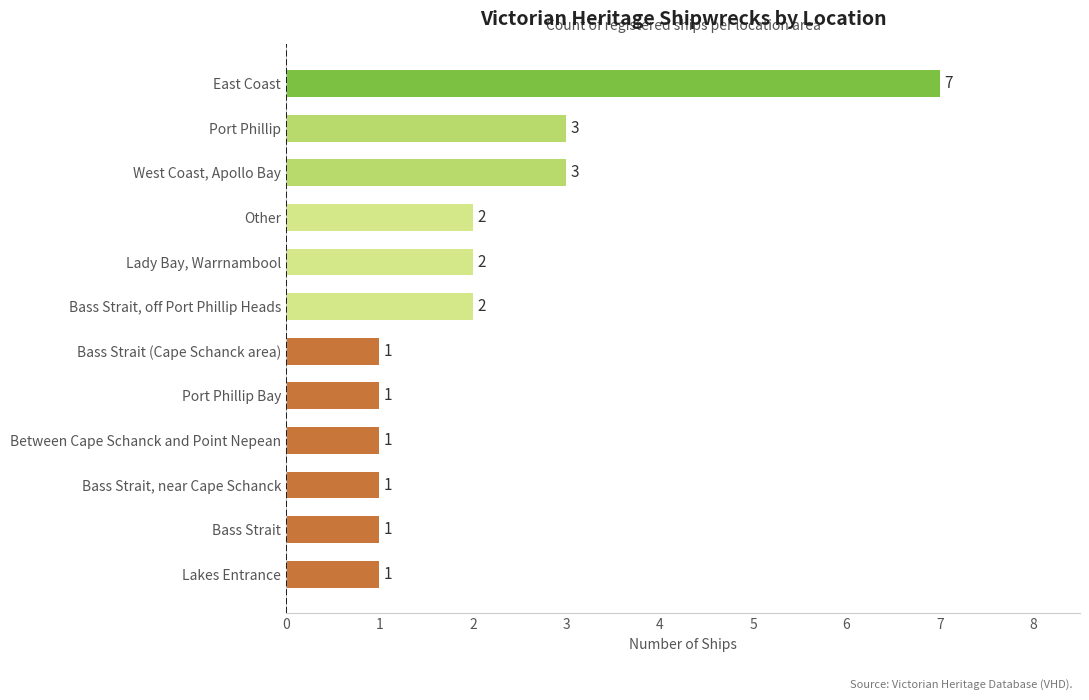

What is the ratio of the value at Port Phillip to the value at Bass Strait (Cape Schanck area)?

3.0